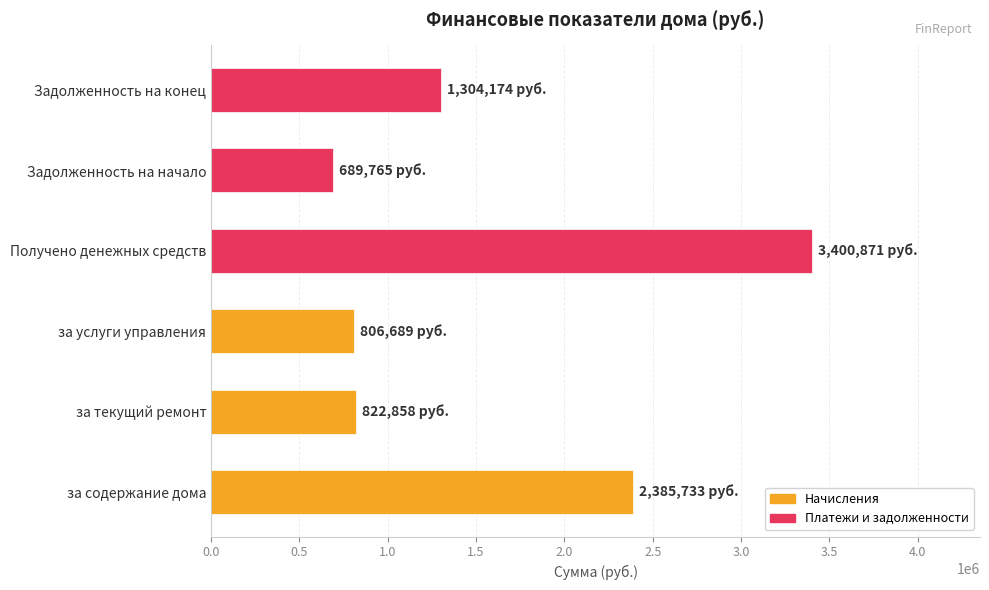

What value does the data have at за текущий ремонт?

822858.0